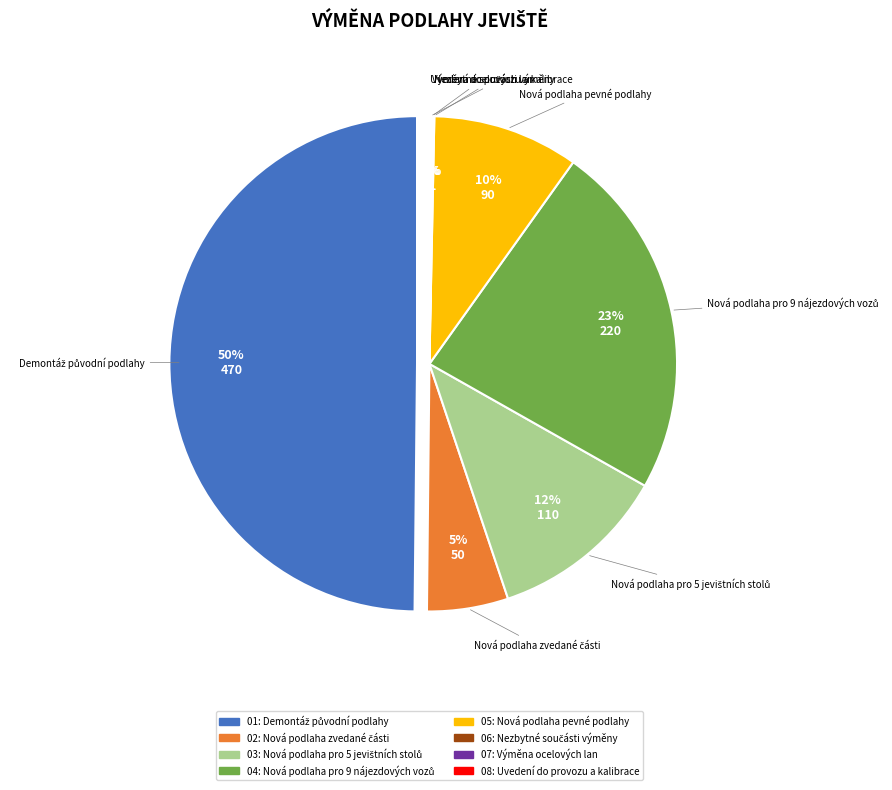

To the nearest percent, what is the average slice percentage?

12%